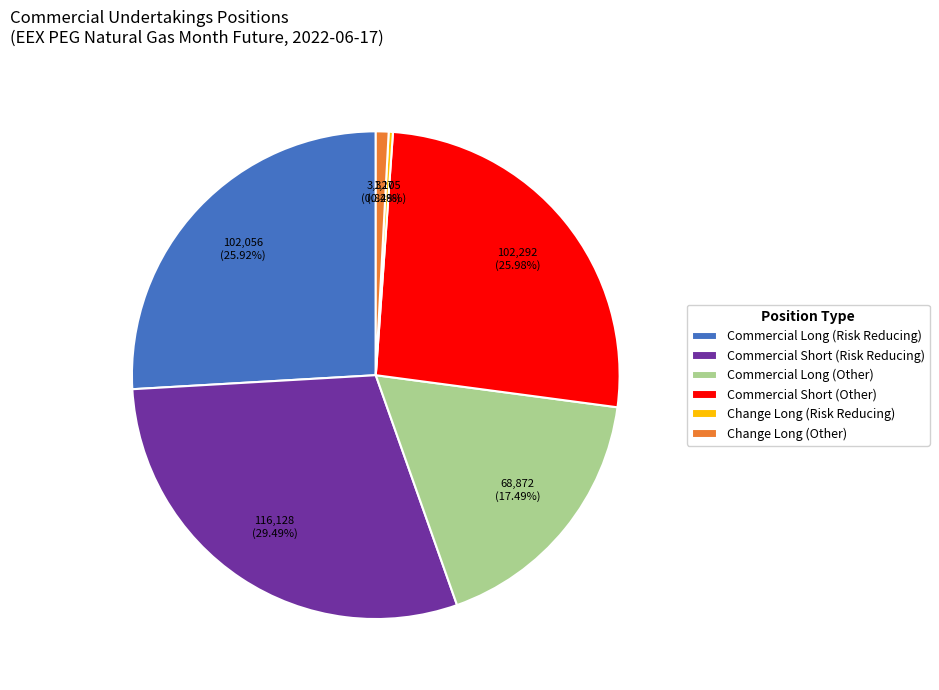

How many slices are in this pie chart?

6